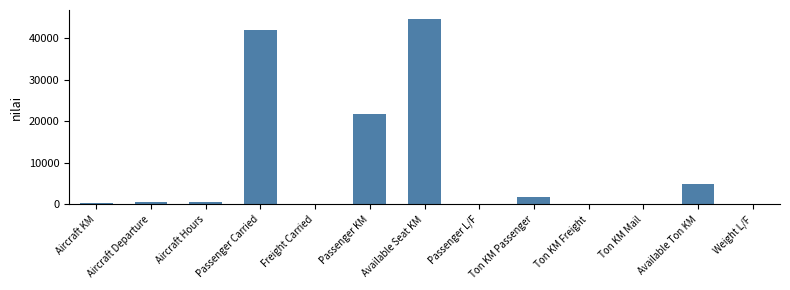

Which has a higher value, Ton KM Mail or Passenger KM?

Passenger KM